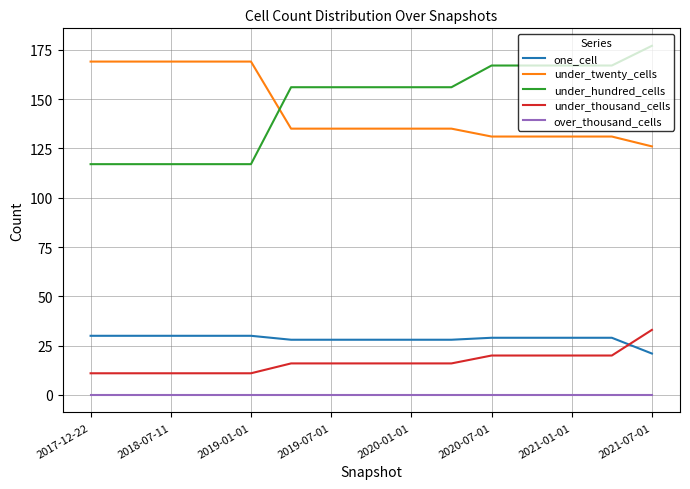

What is the difference between the maximum and minimum values in the under_thousand_cells series?

22